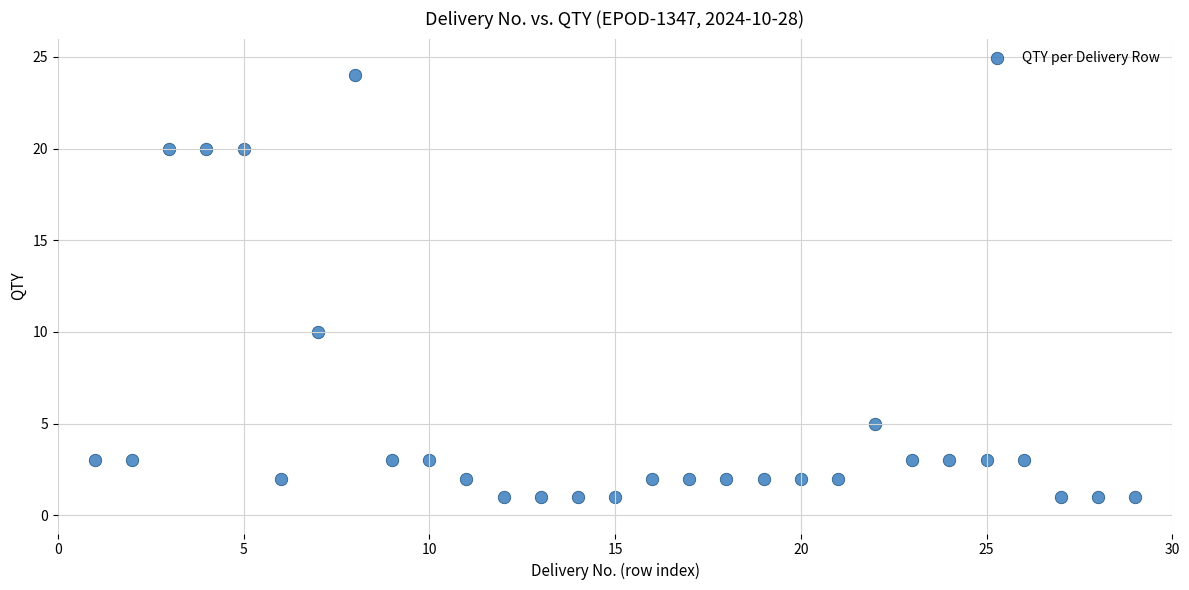

What is the range of X values (max minus min)?

28